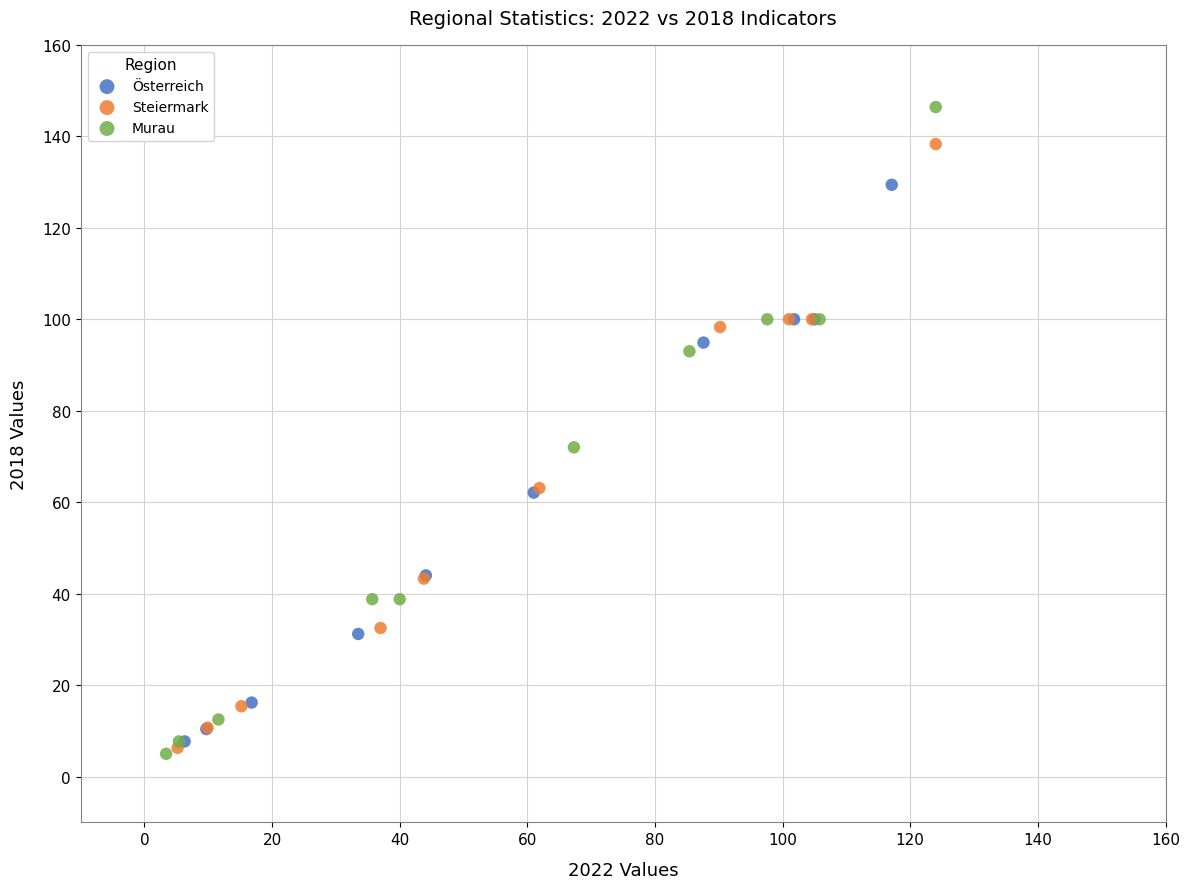

What are all the series names shown in the legend?

Österreich, Steiermark, Murau